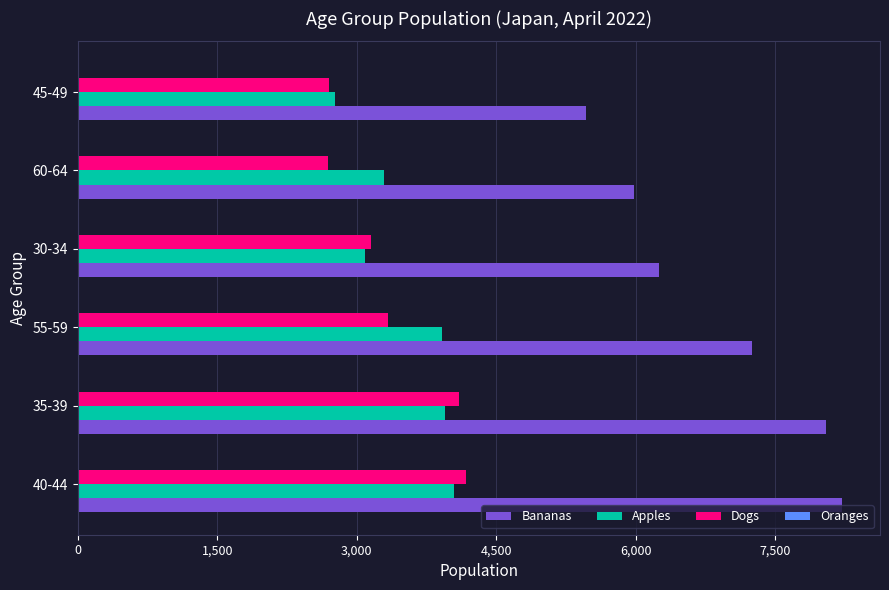

What is the greatest value displayed?

8218